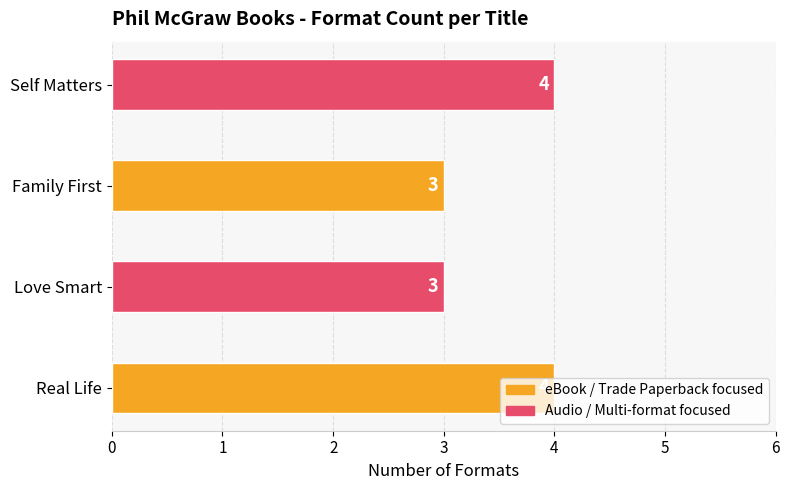

How many values are between 3 and 4?

4